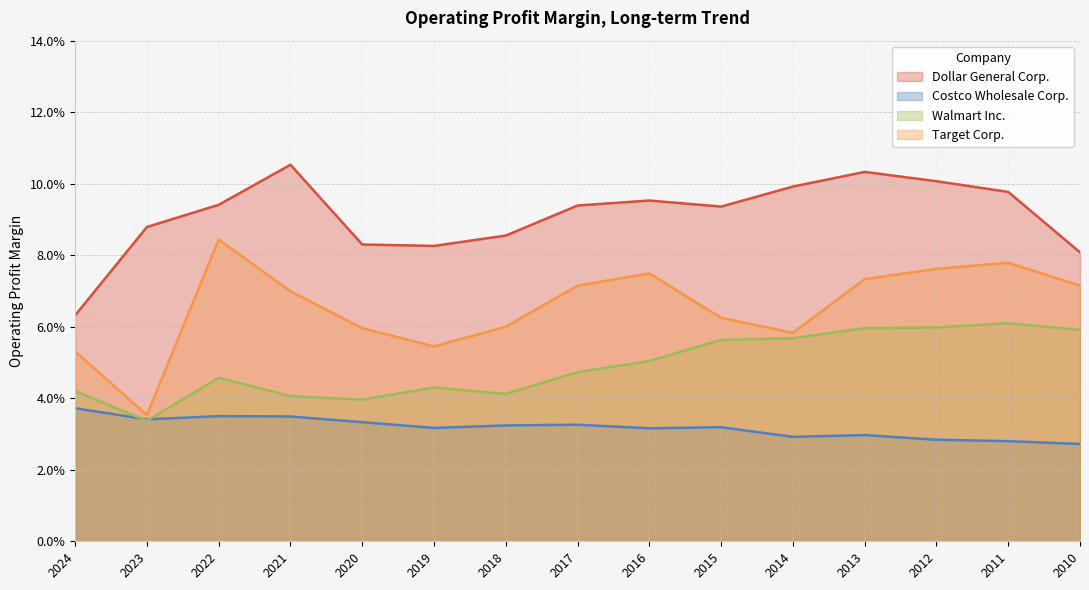

Rank the categories by Target Corp. value from highest to lowest.

2022, 2011, 2012, 2016, 2013, 2017, 2010, 2021, 2015, 2018, 2020, 2014, 2019, 2024, 2023